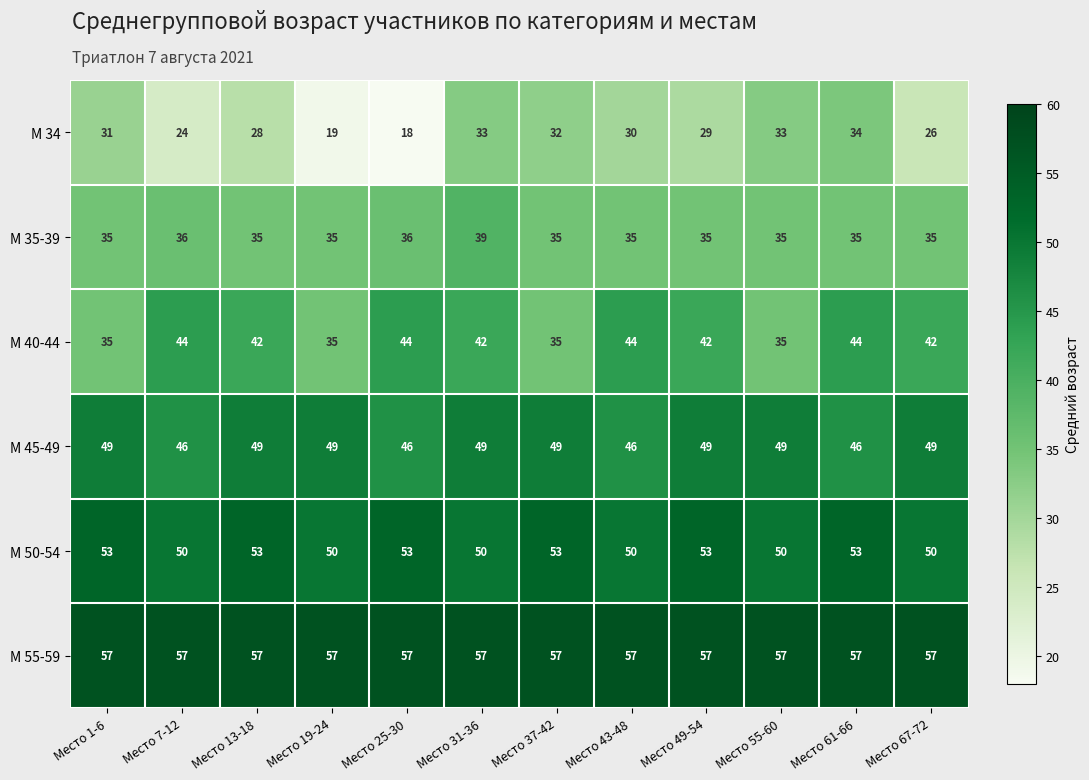

What is the lowest value of the М 40-44 series?

35